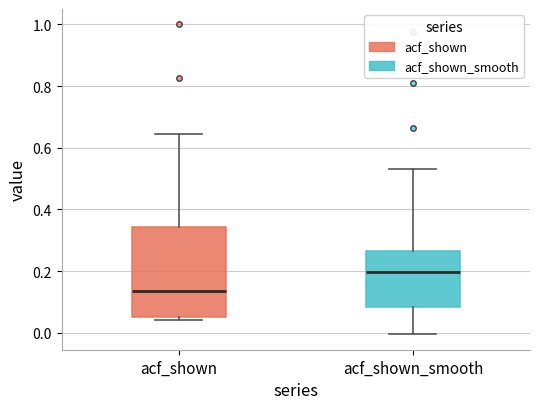

Comparing the boxes themselves (not the whiskers), which one is the tallest?

acf_shown